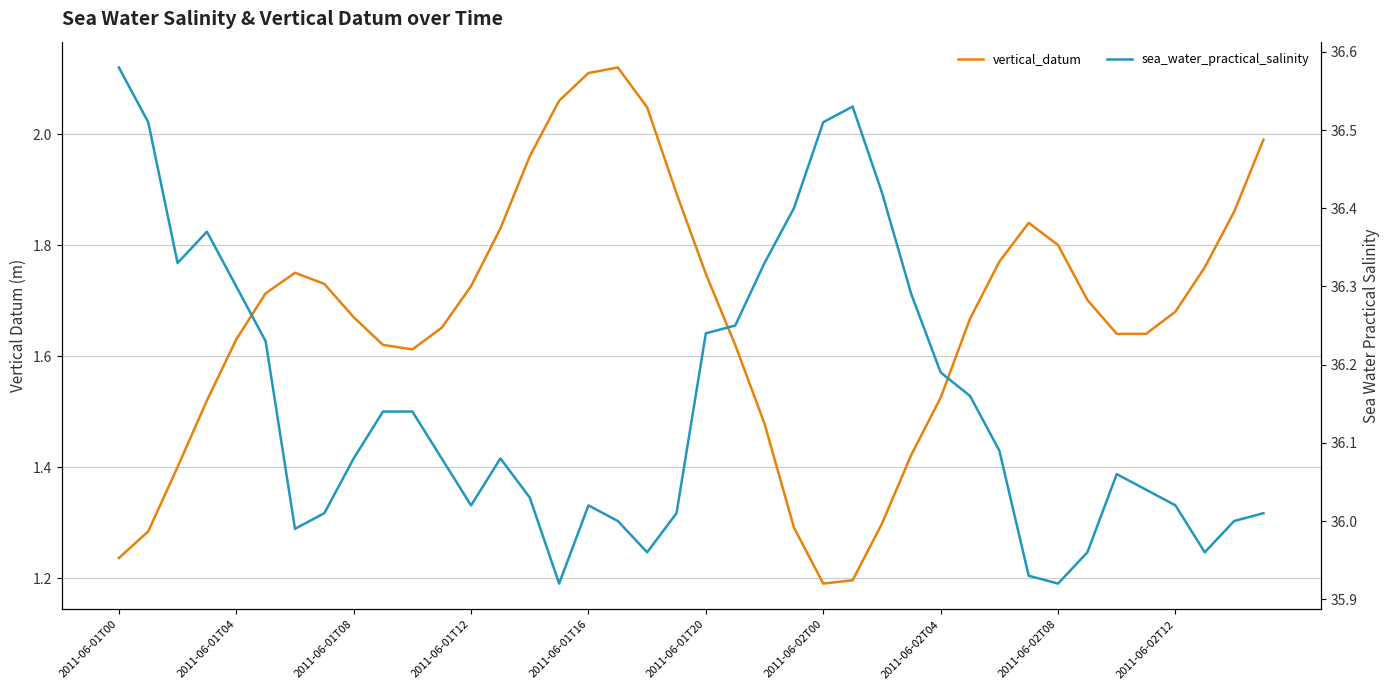

At how many categories does at least one series exceed 27?

40